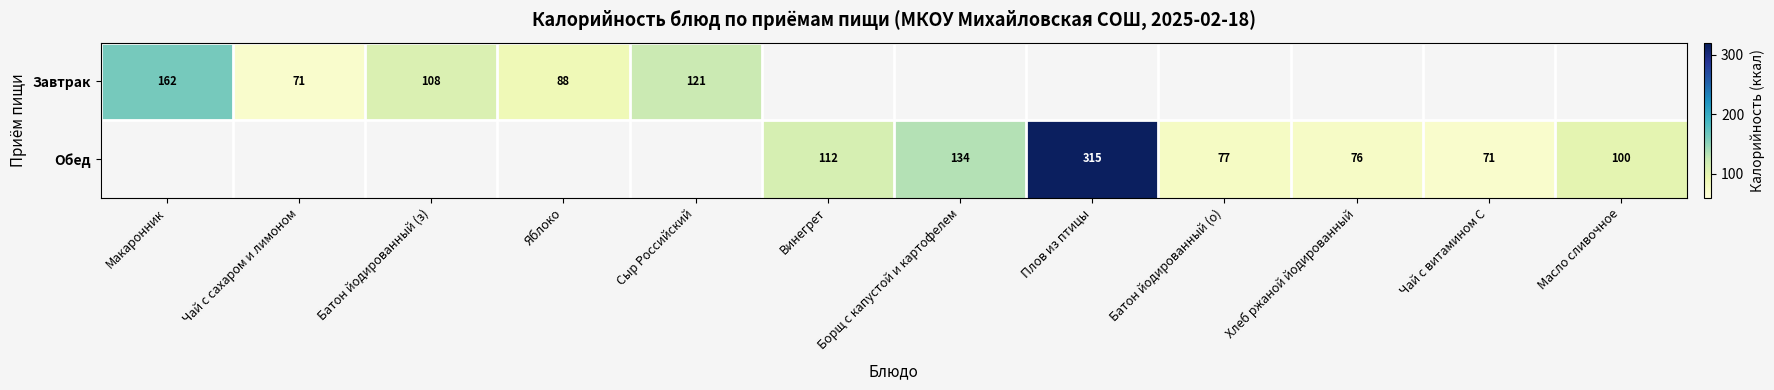

The Обед series shows 134 at Борщ с капустой и картофелем. True or false?

True